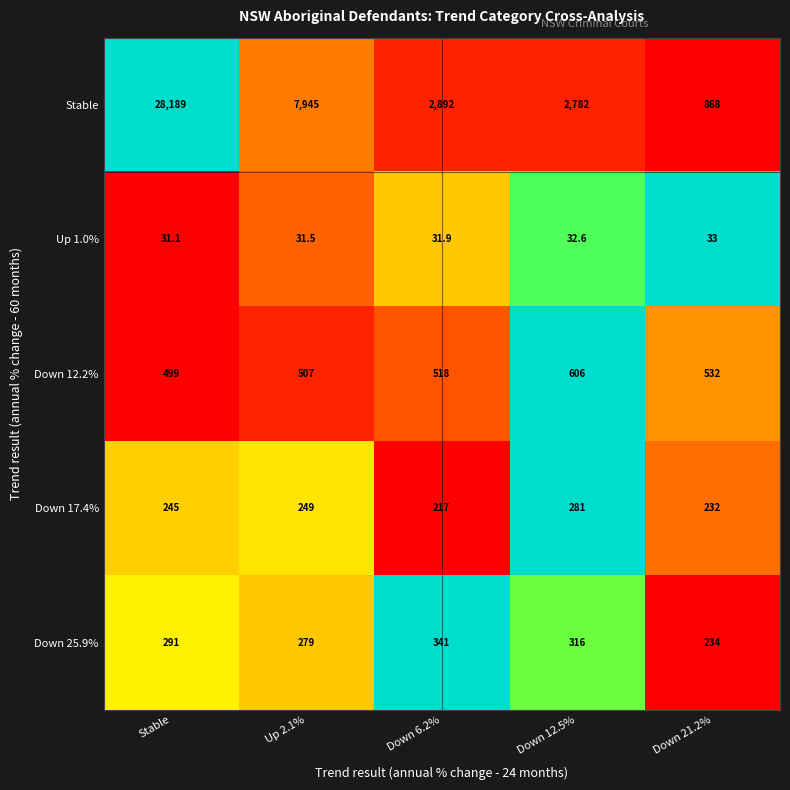

At which category is the sum across all series the highest?

Stable